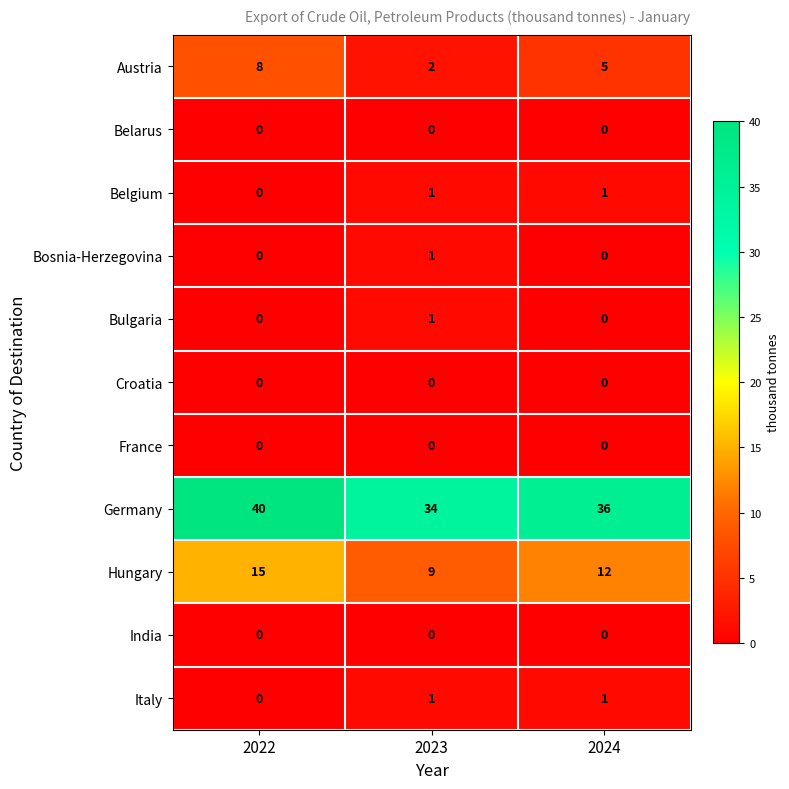

Which category has the highest value across all series?

2022